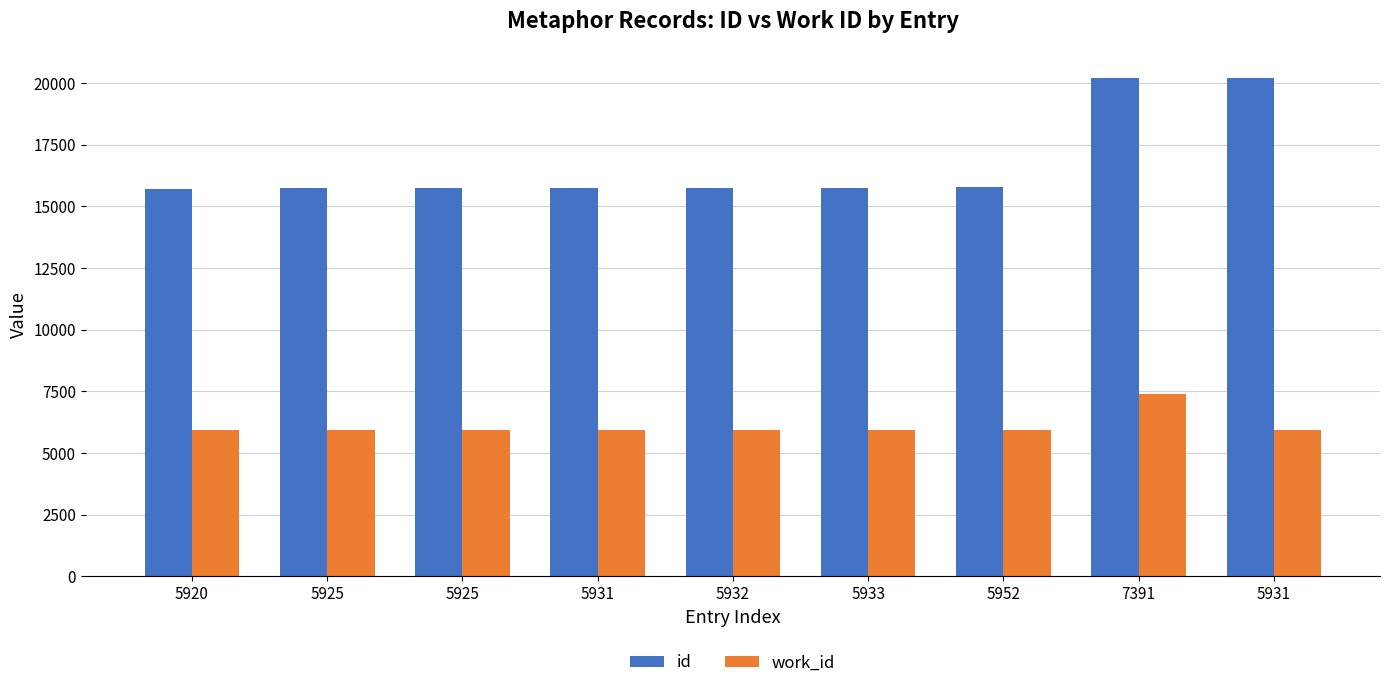

How many groups of bars are there?

9